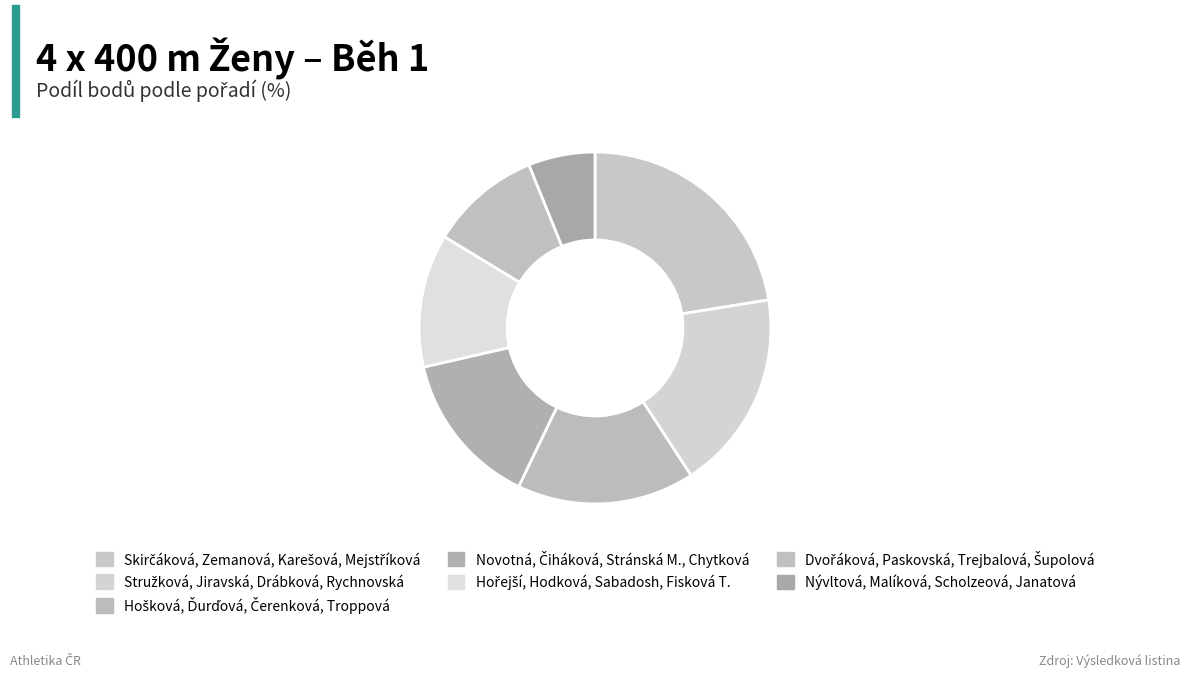

Count the number of slices in the pie.

7